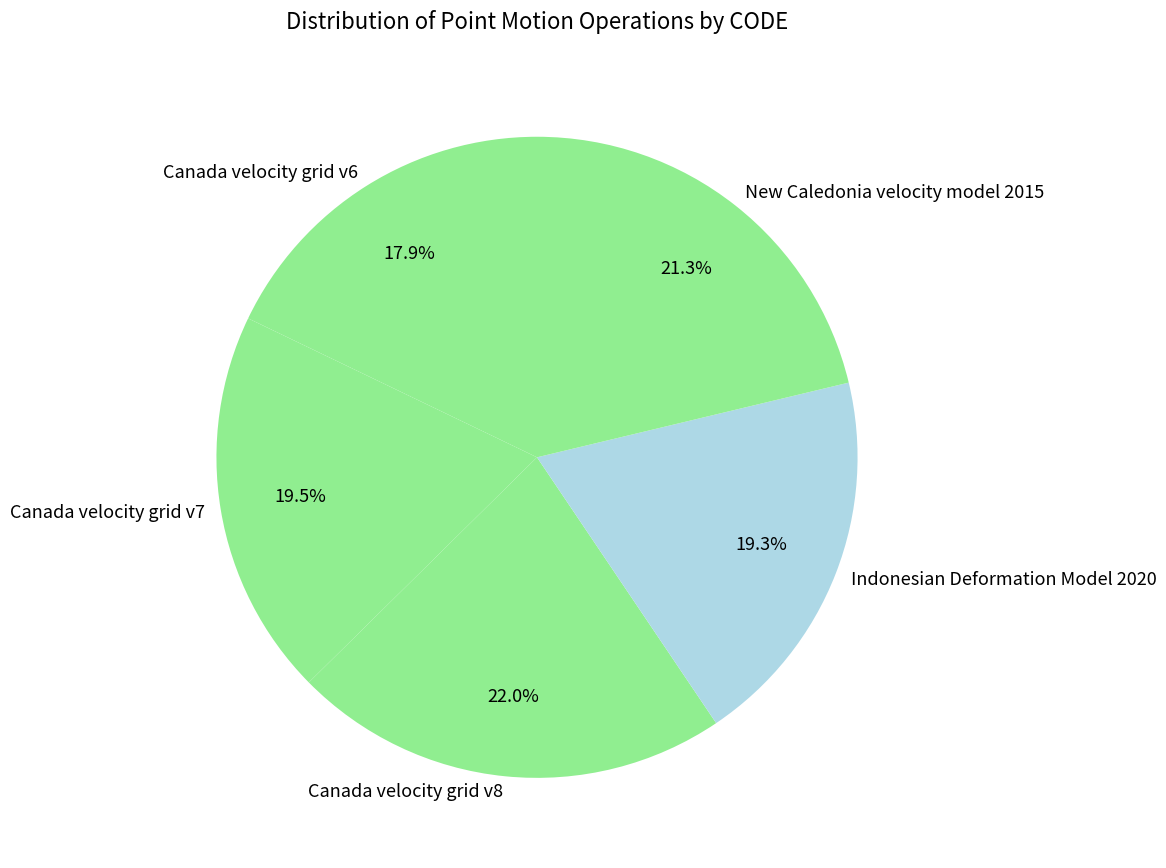

Which slice is the smallest?

Canada velocity grid v6